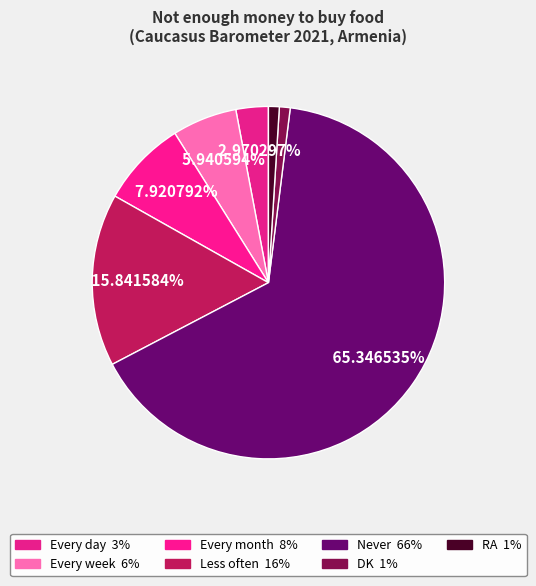

Which slice is the largest?

Never